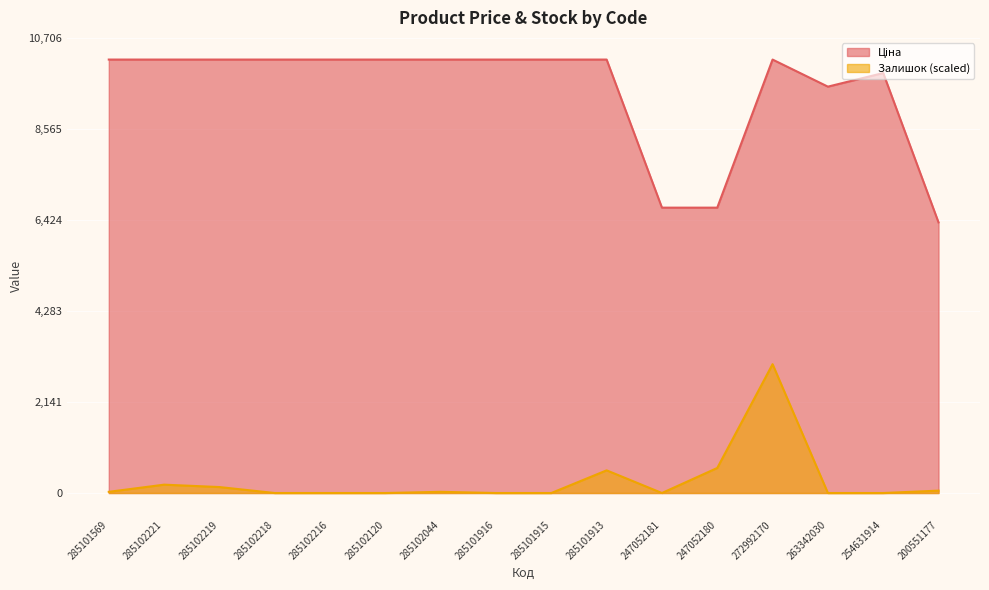

True or false: Залишок and Ціна intersect in this chart.

False